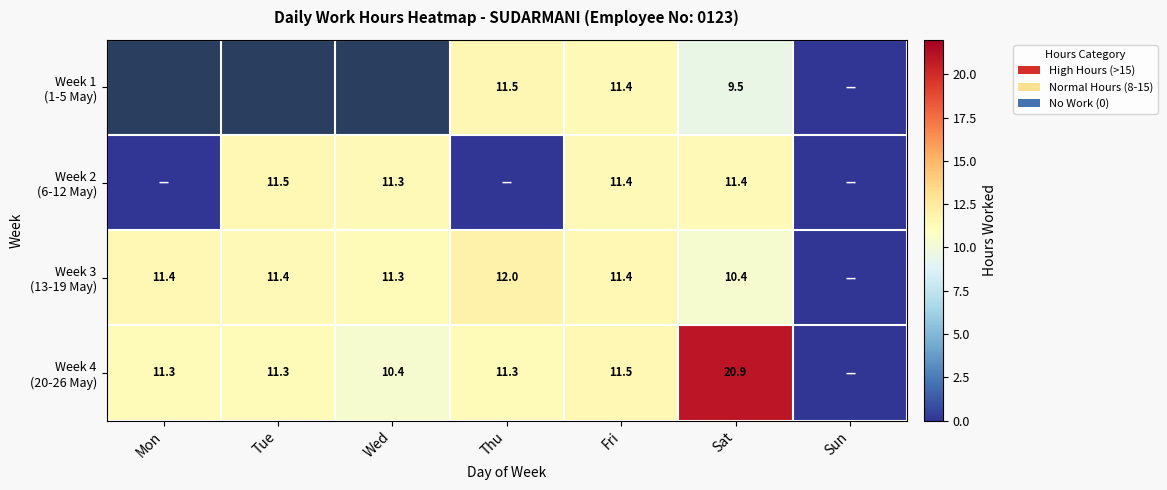

Is it true that Week 4 (20-26 May) equals 20.9 at Sat?

True